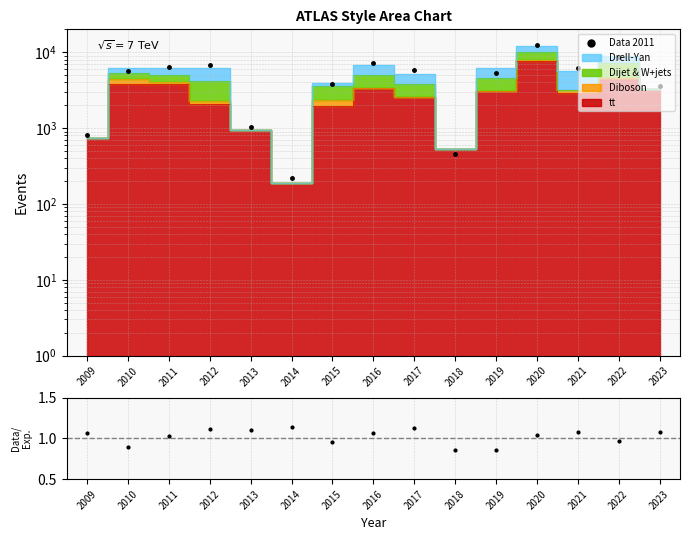

Reading left to right, what are all the values shown in this chart?

Data 2011: 2009=801.7	2010=5575.8	2011=6441.9	2012=6782.0	2013=1036.9	2014=217.4	2015=3779.6	2016=7235.8	2017=5838.8	2018=457.7	2019=5308.0	2020=12441.1	2021=6196.6	2022=8762.7	2023=3552.2
Data / Expectation: 2009=1.1	2010=0.9	2011=1.0	2012=1.1	2013=1.1	2014=1.1	2015=1.0	2016=1.1	2017=1.1	2018=0.9	2019=0.9	2020=1.0	2021=1.1	2022=1.0	2023=1.1